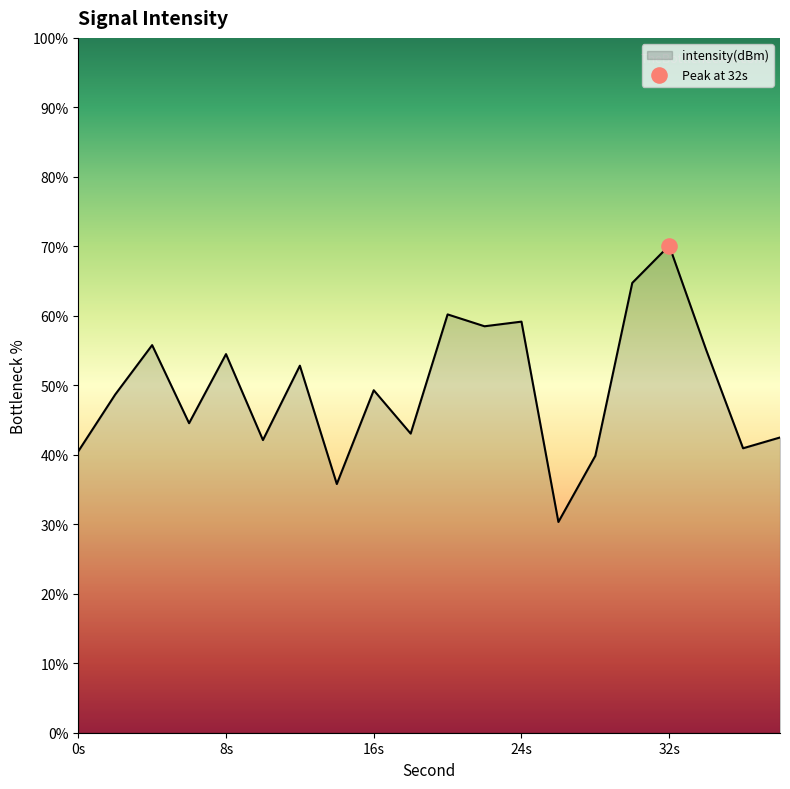

What is the difference between the maximum and minimum values?

39.8